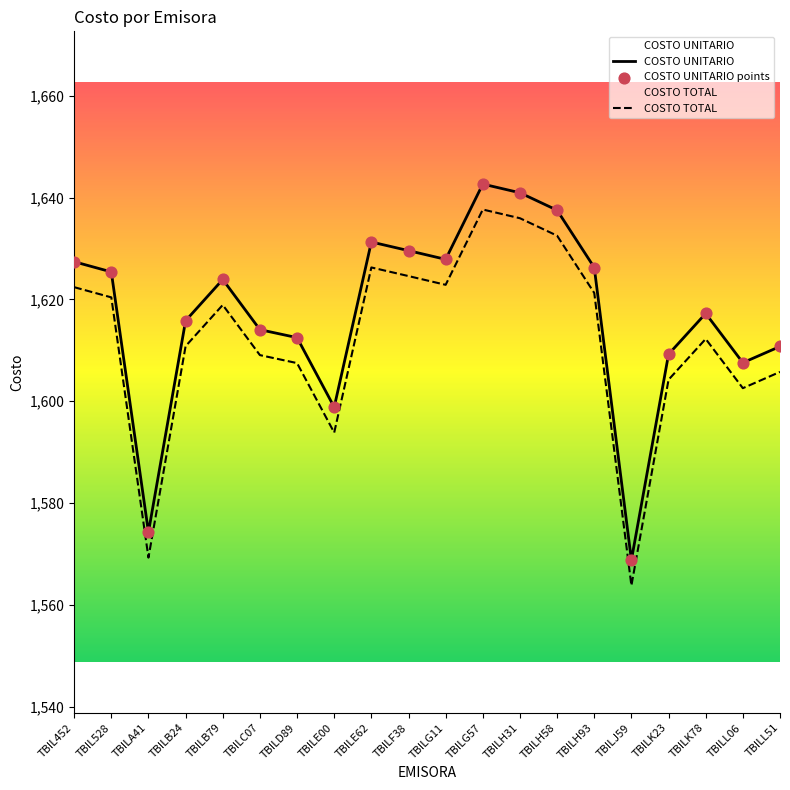

Is the value of COSTO UNITARIO points at TBILC07 greater than the value of COSTO TOTAL at TBILC07?

Yes